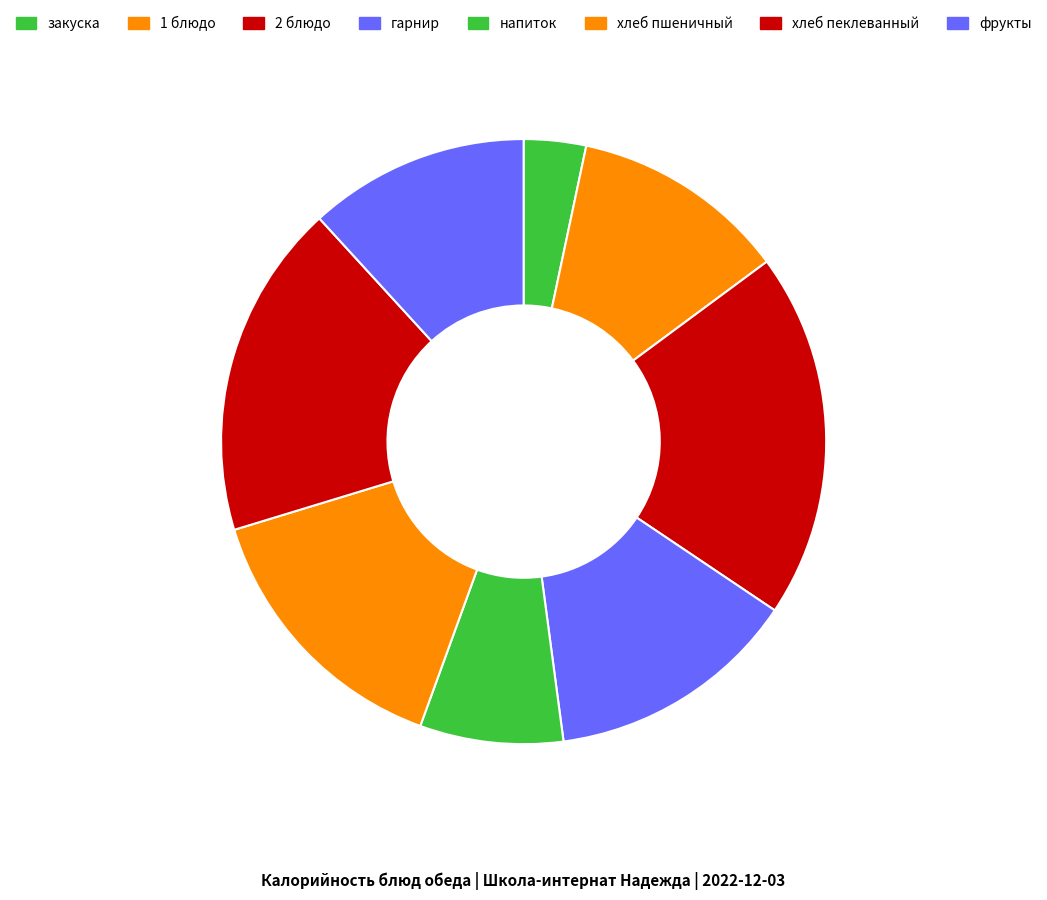

To the nearest percent, what is the combined percentage of закуска and напиток?

11%